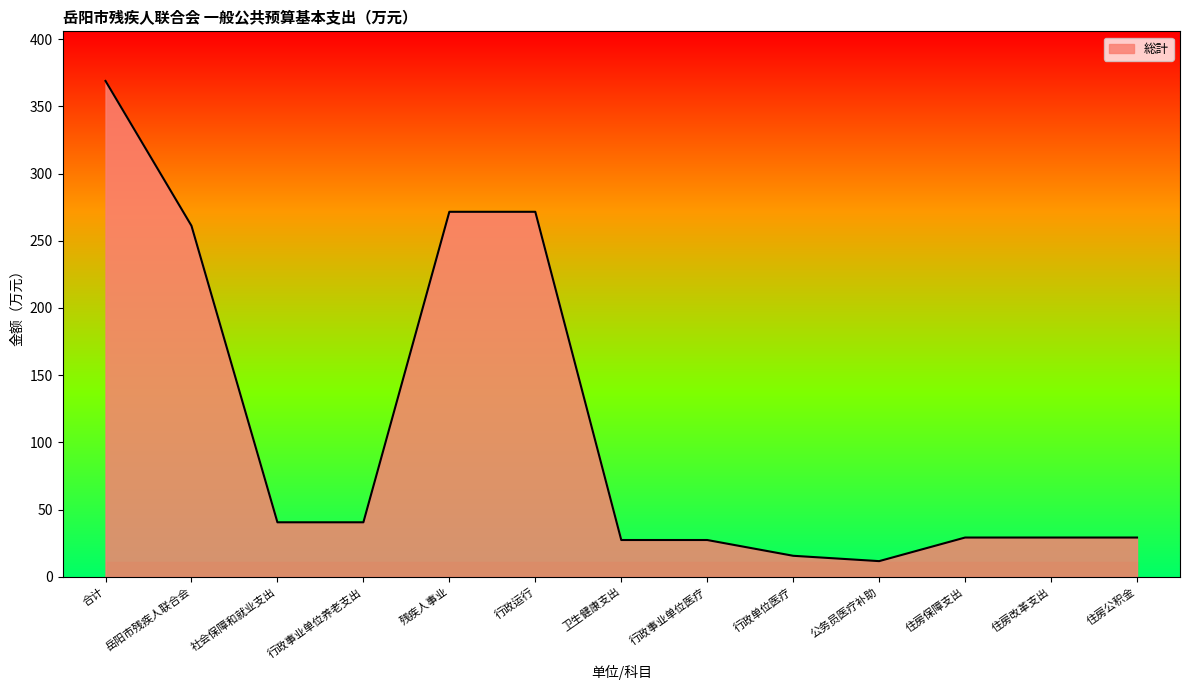

Reading left to right, what are all the values shown in this chart?

368.9	261.1	40.6	40.6	271.5	271.5	27.4	27.4	15.7	11.7	29.3	29.3	29.3